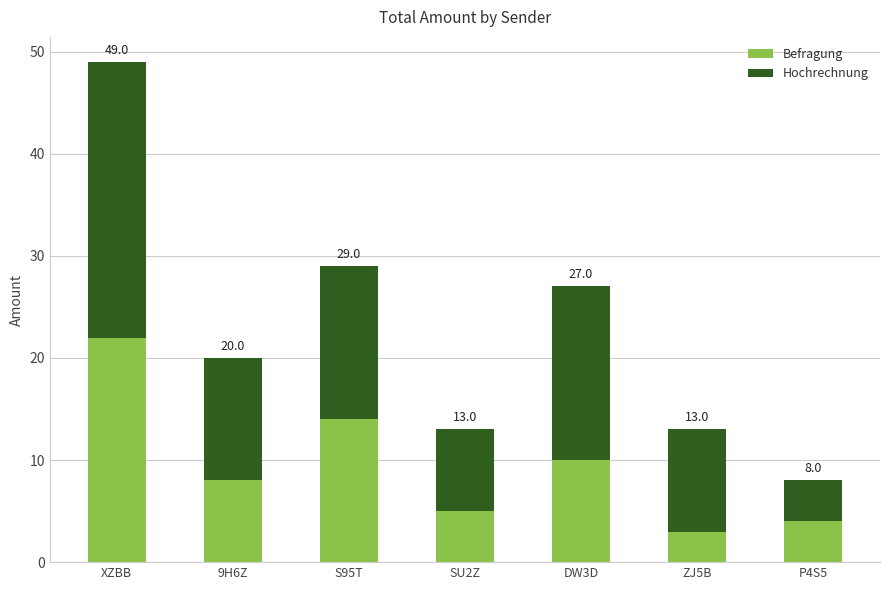

What are all the series names shown in the legend?

Befragung, Hochrechnung